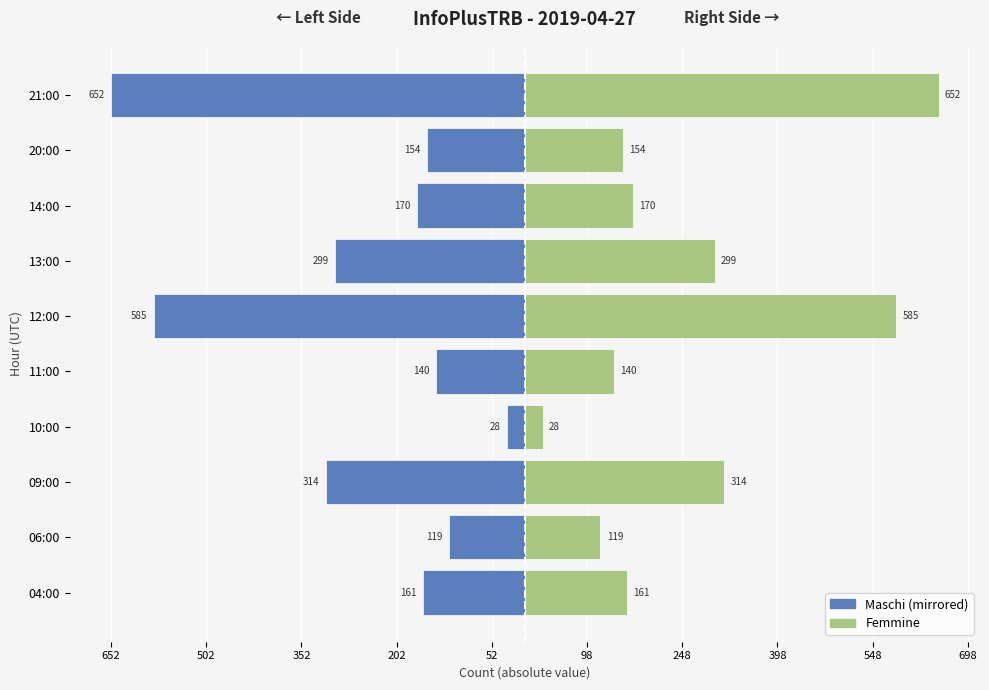

How many series are shown in this chart?

2